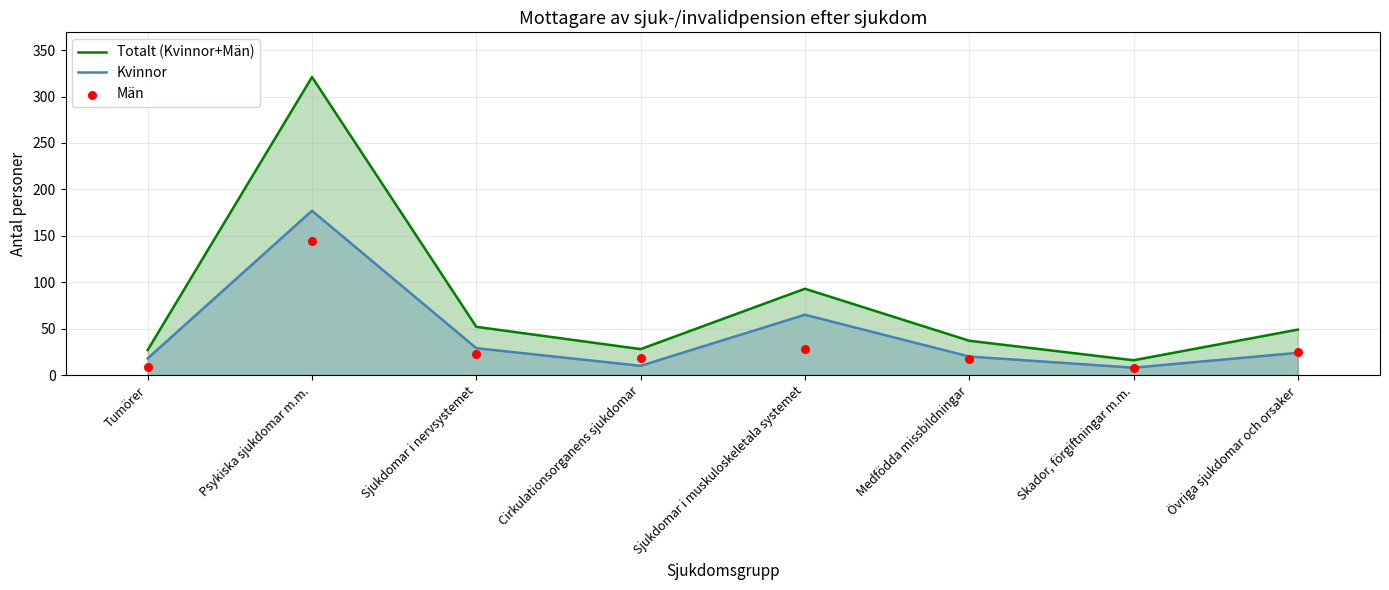

At which category is the sum across all series the highest?

Psykiska sjukdomar m.m.